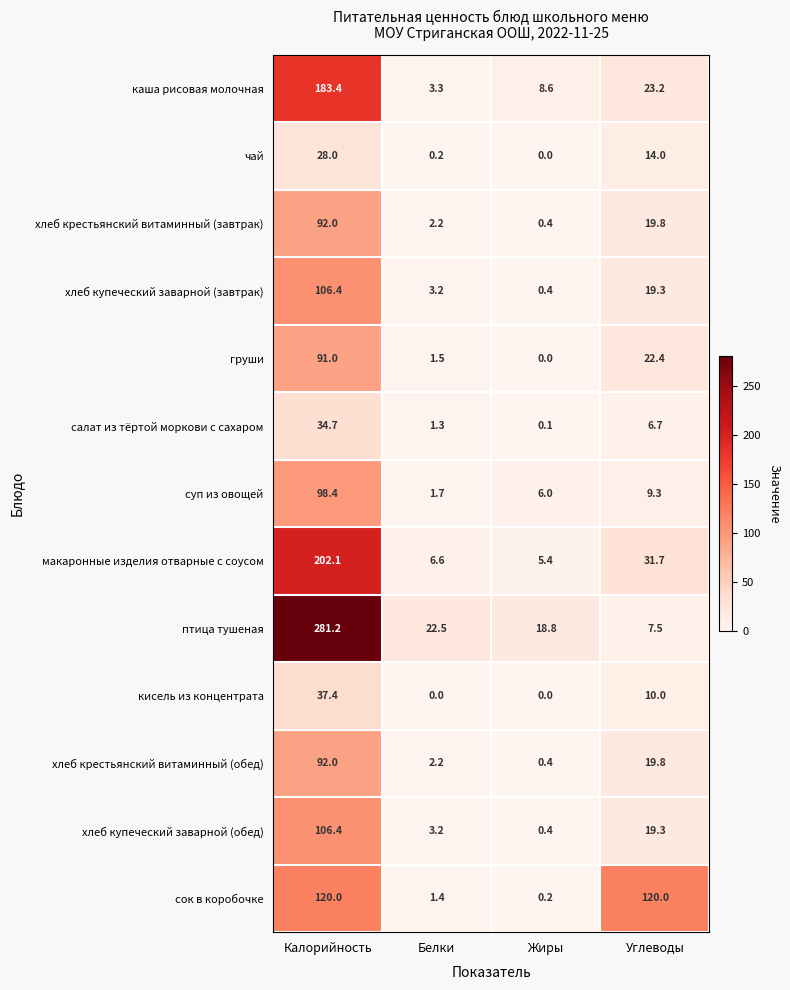

The хлеб купеческий заварной (завтрак) series shows 12.4 at Углеводы. True or false?

False